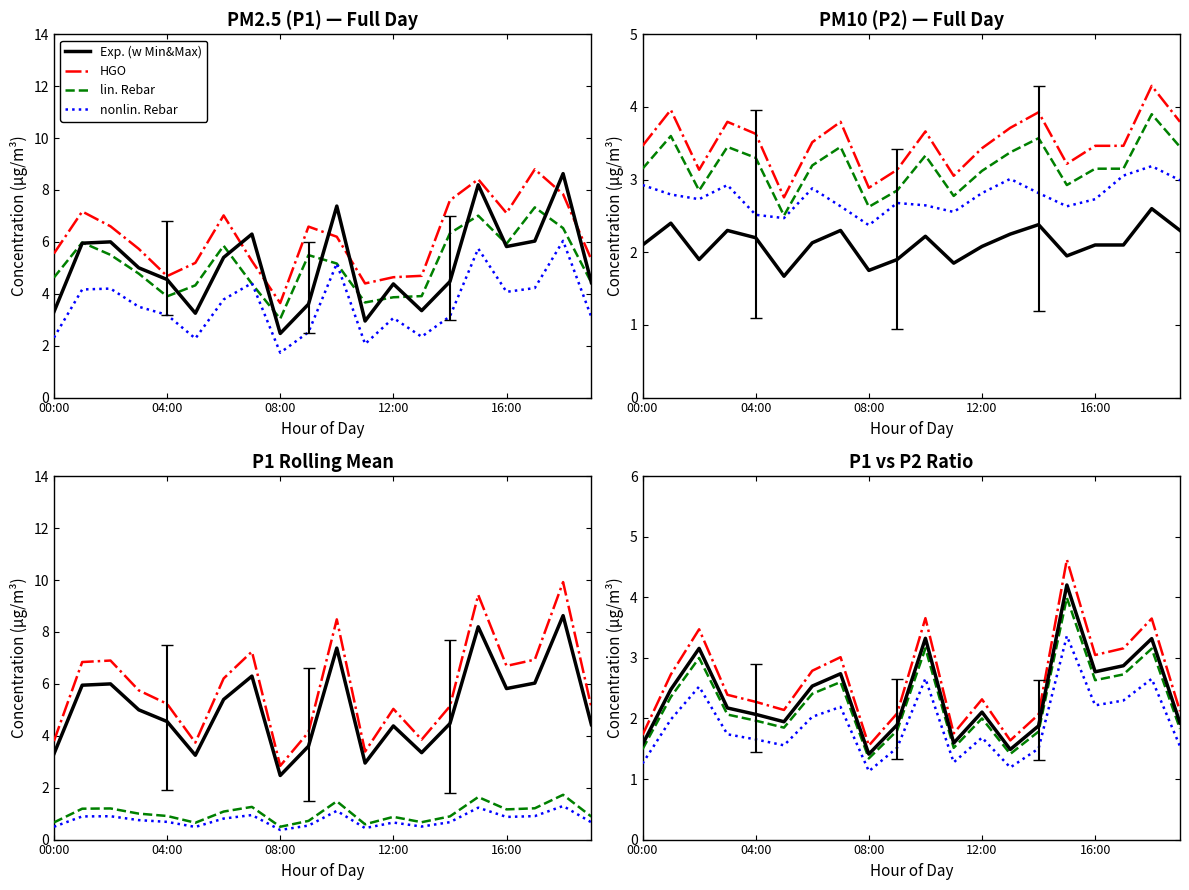

Reading left to right, transcribe all the data shown in this chart.

Exp. (w Min&Max): 1.6	2.5	3.2	2.2	2.1	1.9	2.5	2.7	1.4	1.9	3.3	1.6	2.1	1.5	1.9	4.2	2.8	2.9	3.3	1.9
HGO: 1.7	2.7	3.5	2.4	2.3	2.1	2.8	3.0	1.6	2.1	3.7	1.8	2.3	1.6	2.1	4.6	3.0	3.2	3.7	2.1
lin. Rebar: 1.5	2.4	3.0	2.1	2.0	1.8	2.4	2.6	1.3	1.8	3.2	1.5	2.0	1.4	1.8	4.0	2.6	2.7	3.2	1.8
nonlin. Rebar: 1.3	2.0	2.5	1.7	1.7	1.6	2.0	2.2	1.1	1.5	2.7	1.3	1.7	1.2	1.5	3.4	2.2	2.3	2.7	1.5